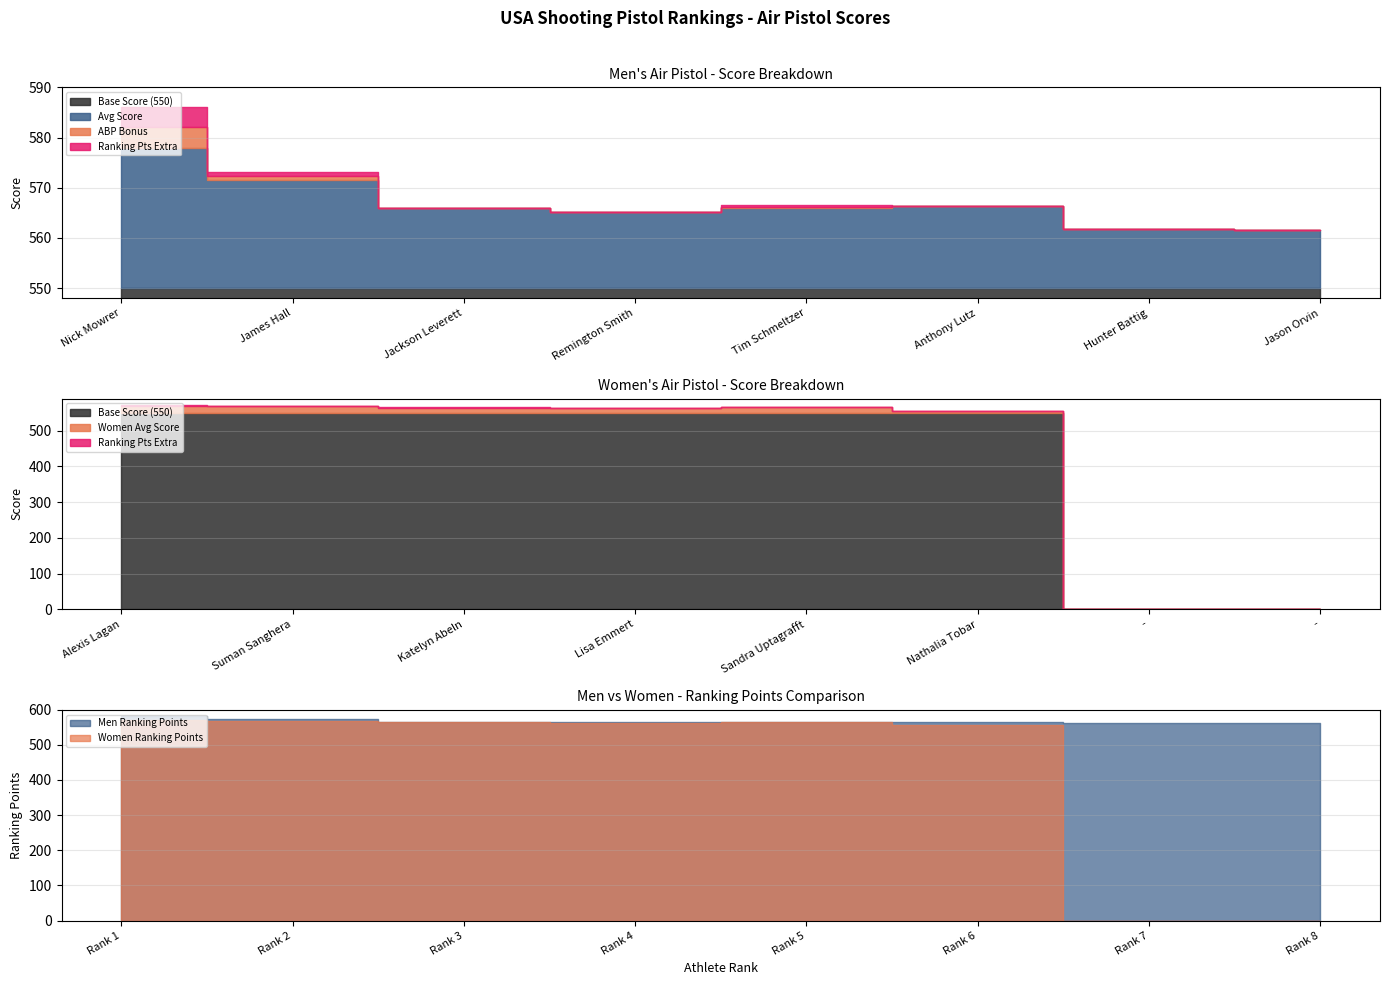

Reading right to left, list all the values displayed in this chart.

Men Avg Score: 561.5	561.8	566.4	566.0	565.2	566.0	571.6	578.0
Men ABP: 0.0	0.0	0.0	0.2	0.0	0.0	0.8	4.0
Men Ranking Points: 561.5	561.8	566.4	566.2	565.2	566.0	572.4	582.0
Women Avg Score: 0.0	0.0	556.0	565.6	563.4	564.8	568.6	568.4
Women Ranking Points: 0.0	0.0	556.0	565.6	563.4	565.0	569.1	571.1